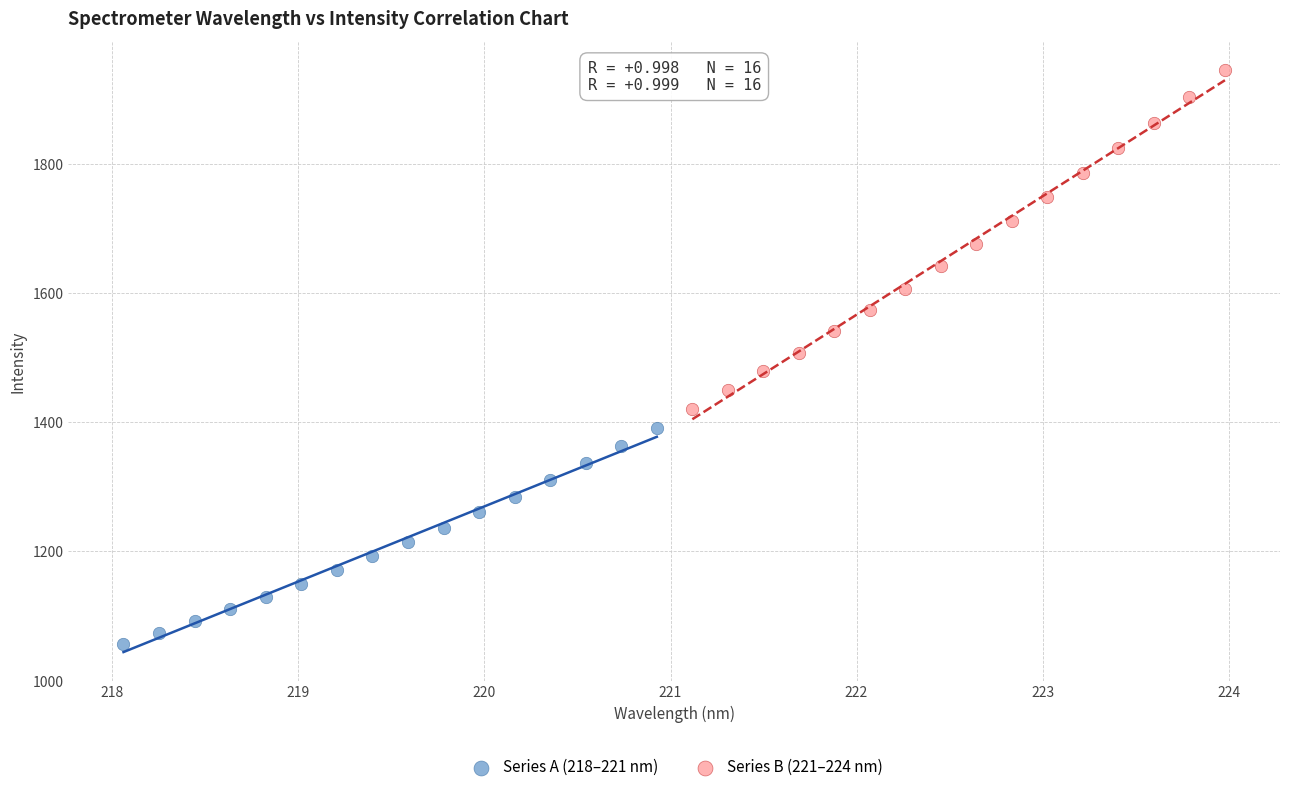

What are all the series names shown in the legend?

Series A (218–221 nm), Series B (221–224 nm)